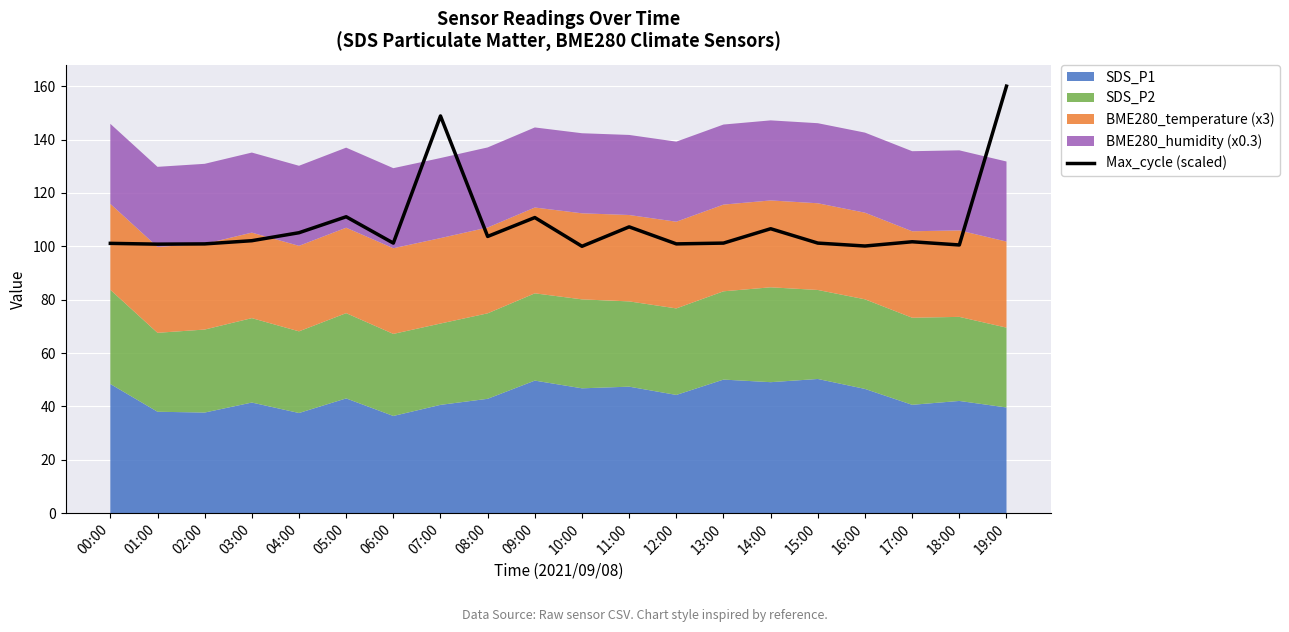

Rank the categories by value from lowest to highest.

10:00, 16:00, 18:00, 01:00, 02:00, 12:00, 00:00, 06:00, 13:00, 15:00, 17:00, 03:00, 08:00, 04:00, 14:00, 11:00, 09:00, 05:00, 07:00, 19:00